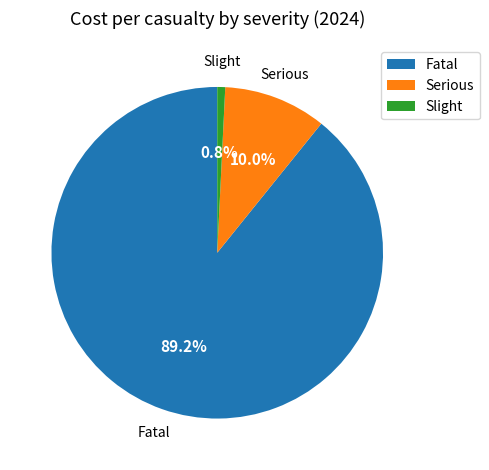

True or false: Slight accounts for 11% of the total.

False